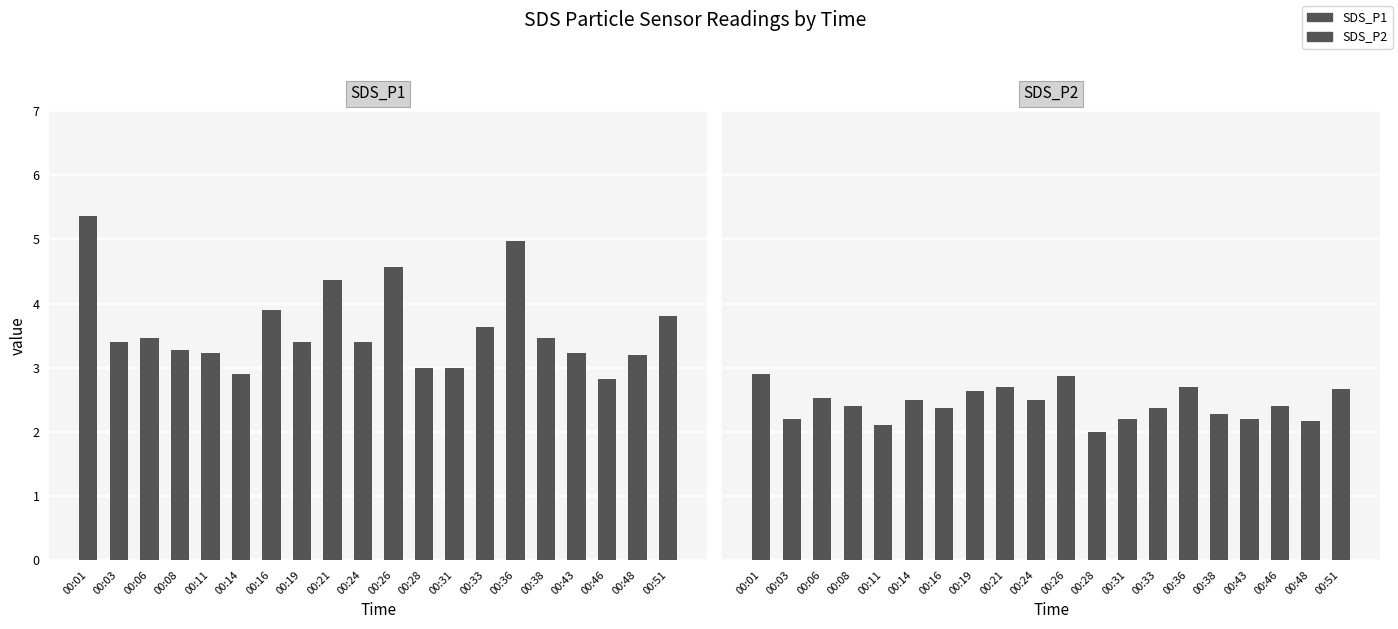

What is the total value across all series at 00:48?

5.4